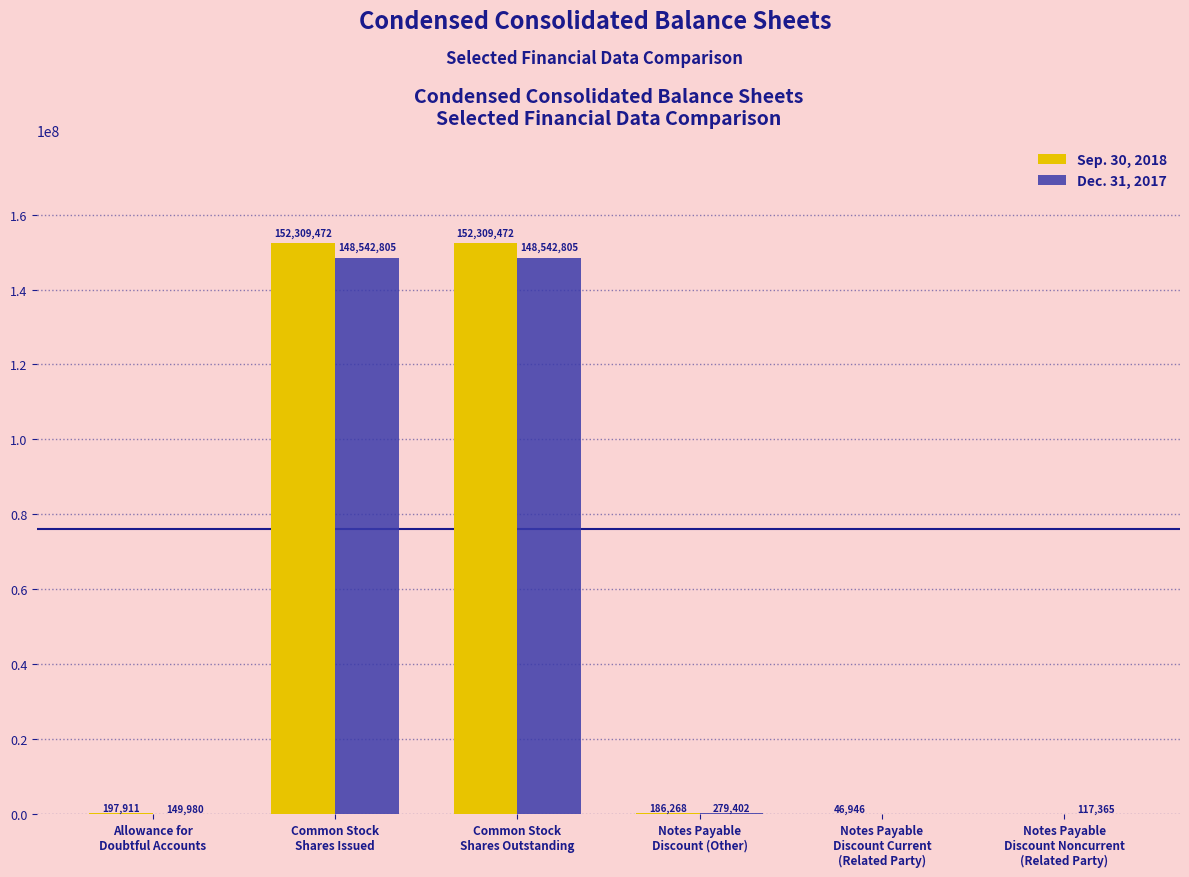

The Dec. 31, 2017 series shows 148542805 at Common Stock
Shares Outstanding. True or false?

True